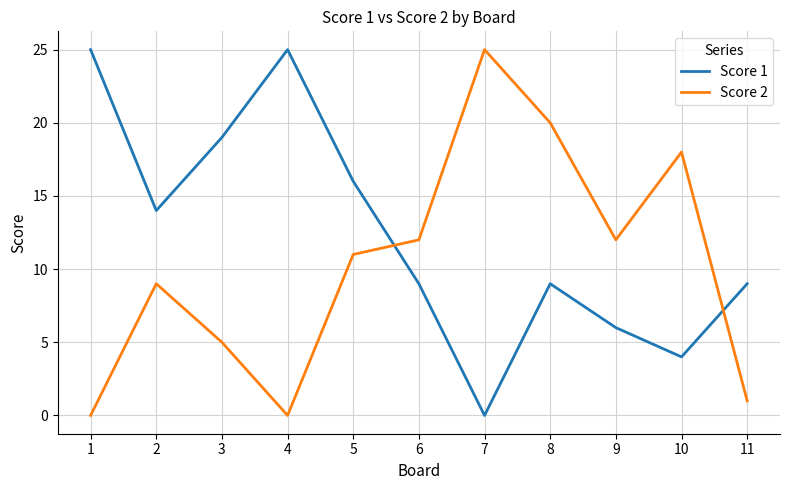

Is the value of Score 1 at 4 greater than the value of Score 2 at 8?

Yes